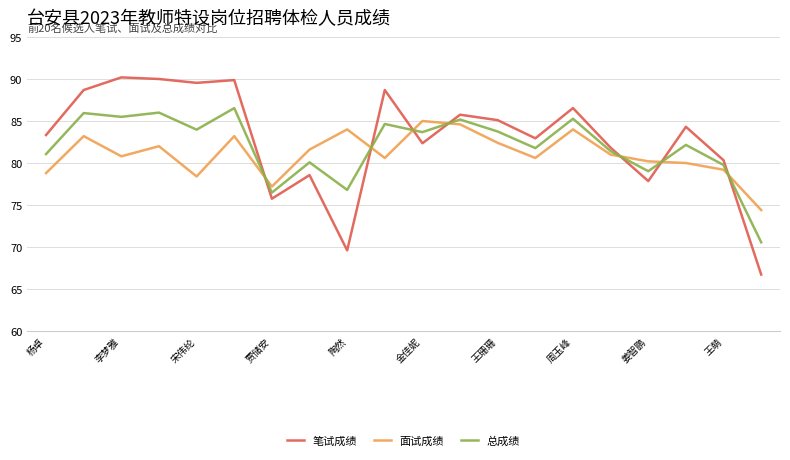

How many intersections are there between 总成绩 and 笔试成绩?

7